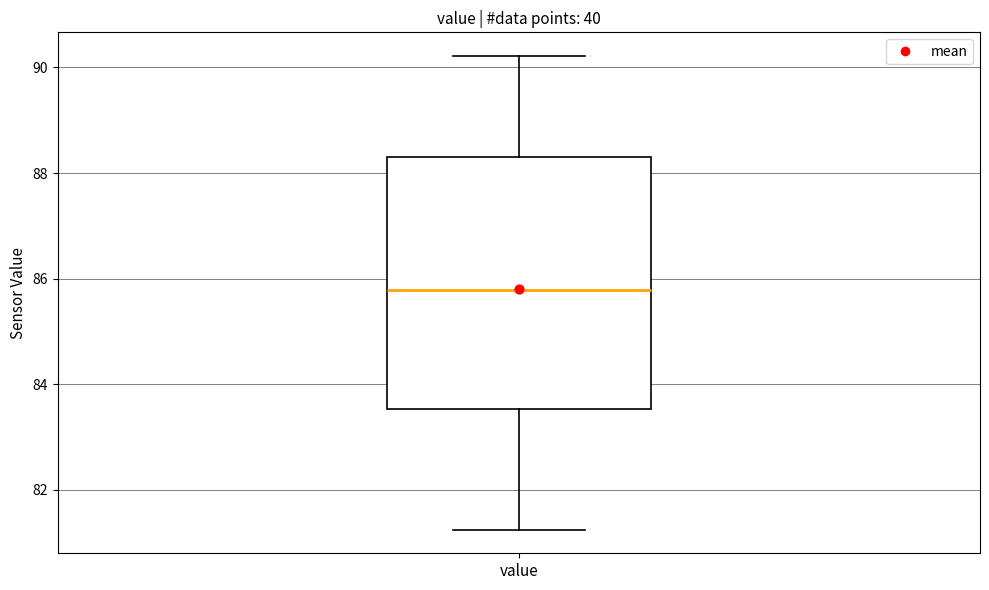

Where is the upper edge of the box for value on the y-axis? The values are not printed on the chart, so give them approximately, as read against the axis.

88.4